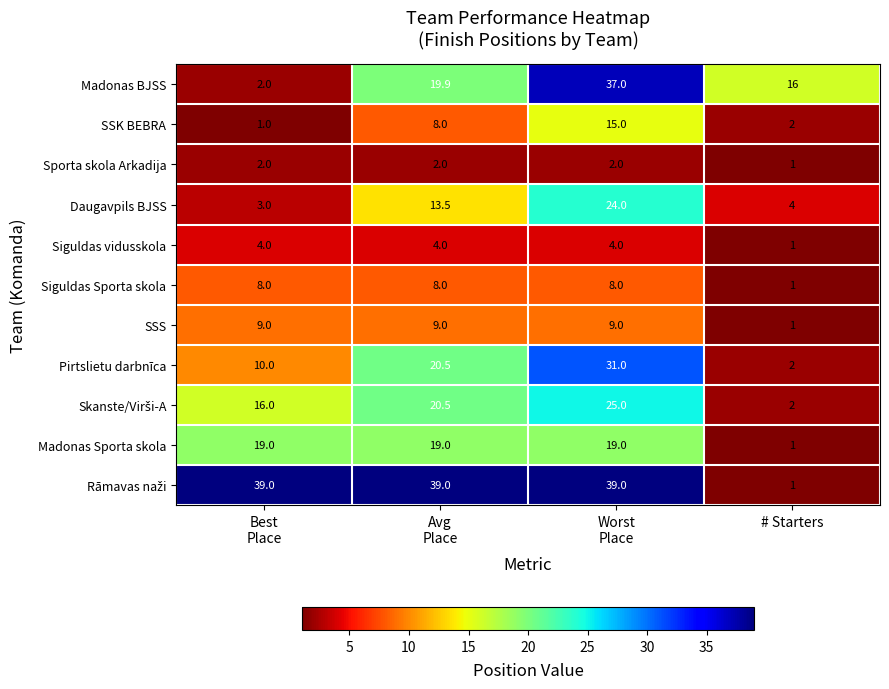

Is it true that Sporta skola Arkadija equals 0.6 at # Starters?

False